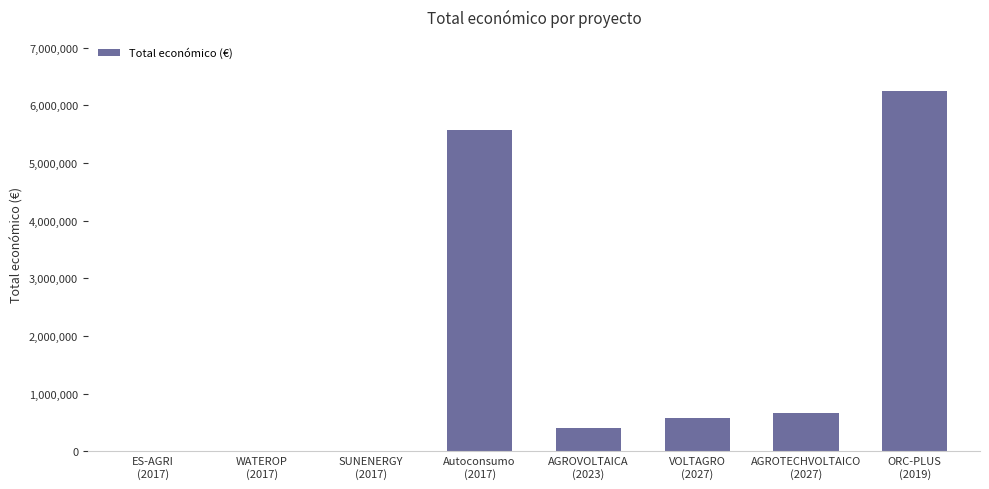

What is the sum of all values?

13506639